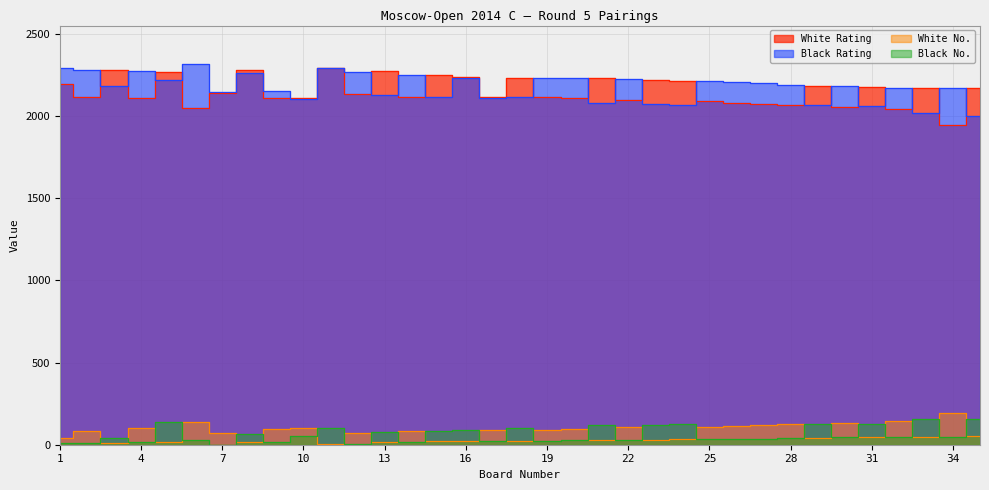

What are all the series names shown in the legend?

White Rating, Black Rating, White No., Black No.